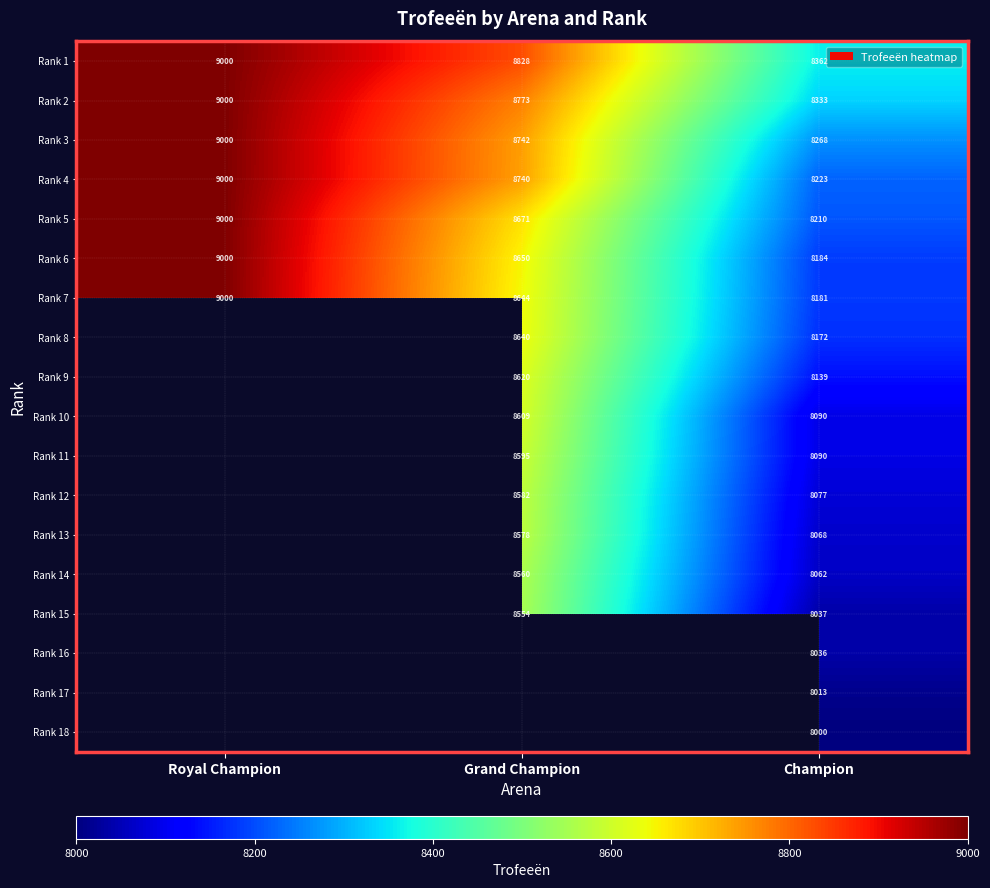

True or false: Rank 12 has a value of 14710 at Grand Champion.

False